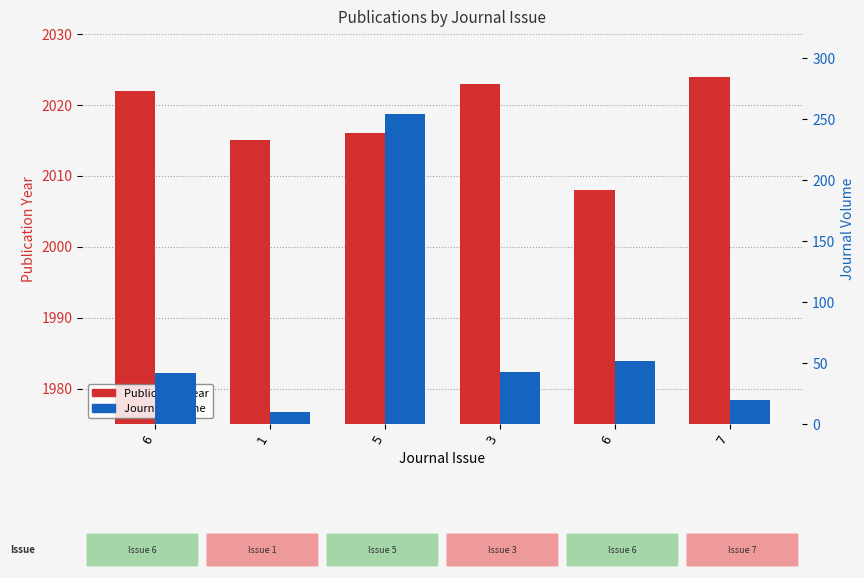

How many data points in Journal Volume are less than 43?

3